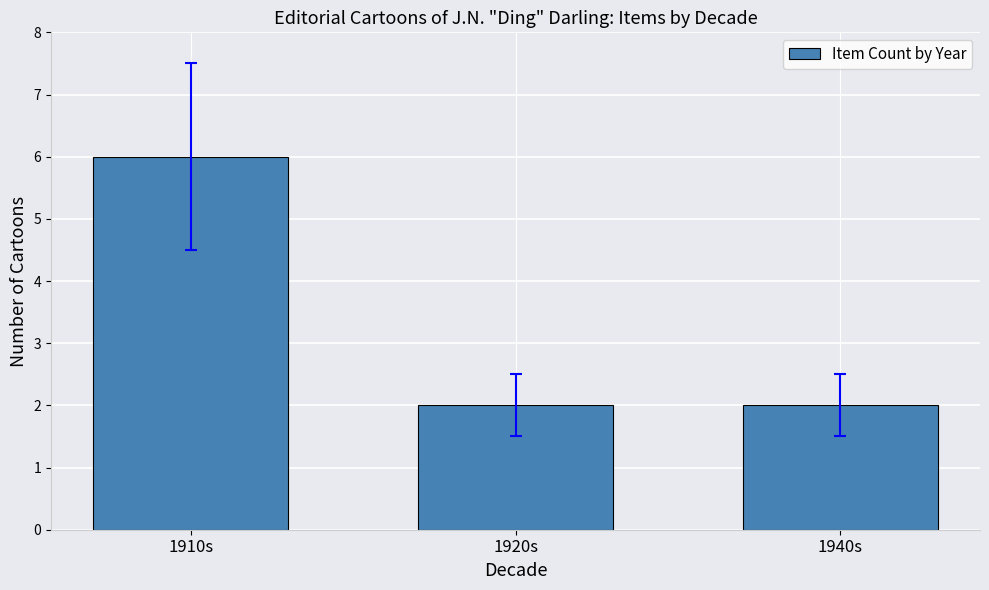

What is the label of the 3rd bar from the left?

1940s